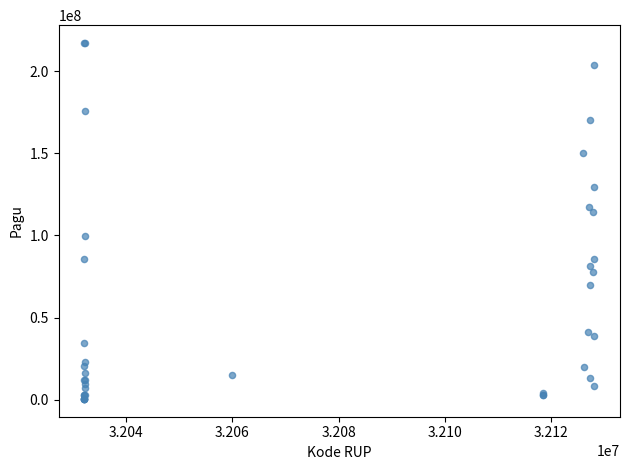

What Y value in the scatter plot is closest to 108830000?

114296000